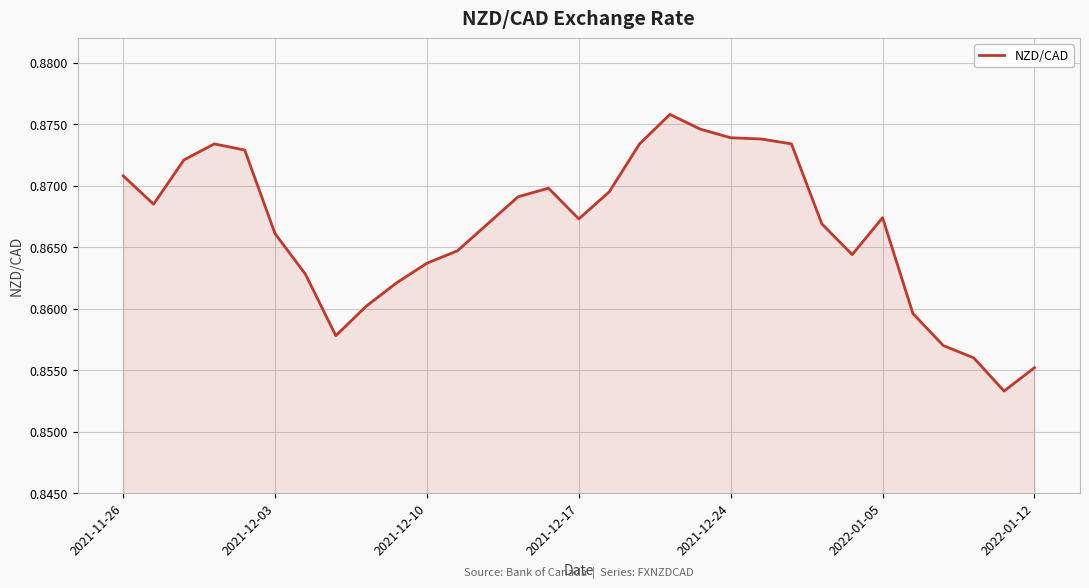

How many lines are shown in the chart?

1